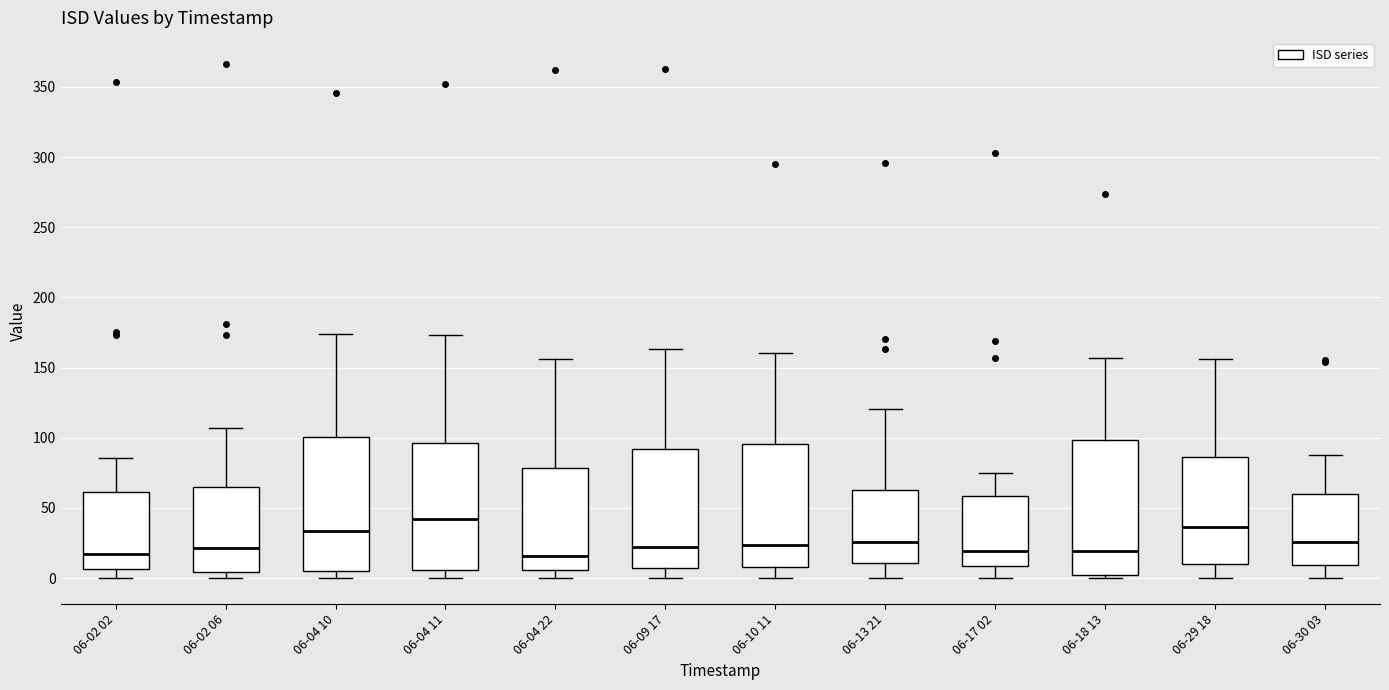

Reading left to right, transcribe this box plot: for each box, give where its median line is, the range the box spans, and where its two whiskers end, as read against the y-axis. The values are not printed on the chart, so give them approximately, as read against the axis.

06-02 02: median 15, box 5 to 60, whiskers 0 to 85
06-02 06: median 20, box 5 to 65, whiskers 0 to 105
06-04 10: median 35, box 5 to 100, whiskers 0 to 175
06-04 11: median 40, box 5 to 95, whiskers 0 to 175
06-04 22: median 15, box 5 to 80, whiskers 0 to 155
06-09 17: median 20, box 5 to 90, whiskers 0 to 165
06-10 11: median 25, box 10 to 95, whiskers 0 to 160
06-13 21: median 25, box 10 to 65, whiskers 0 to 120
06-17 02: median 20, box 10 to 60, whiskers 0 to 75
06-18 13: median 20, box 0 to 100, whiskers 0 (just below the box's lower edge) to 155
06-29 18: median 35, box 10 to 85, whiskers 0 to 155
06-30 03: median 25, box 10 to 60, whiskers 0 to 85